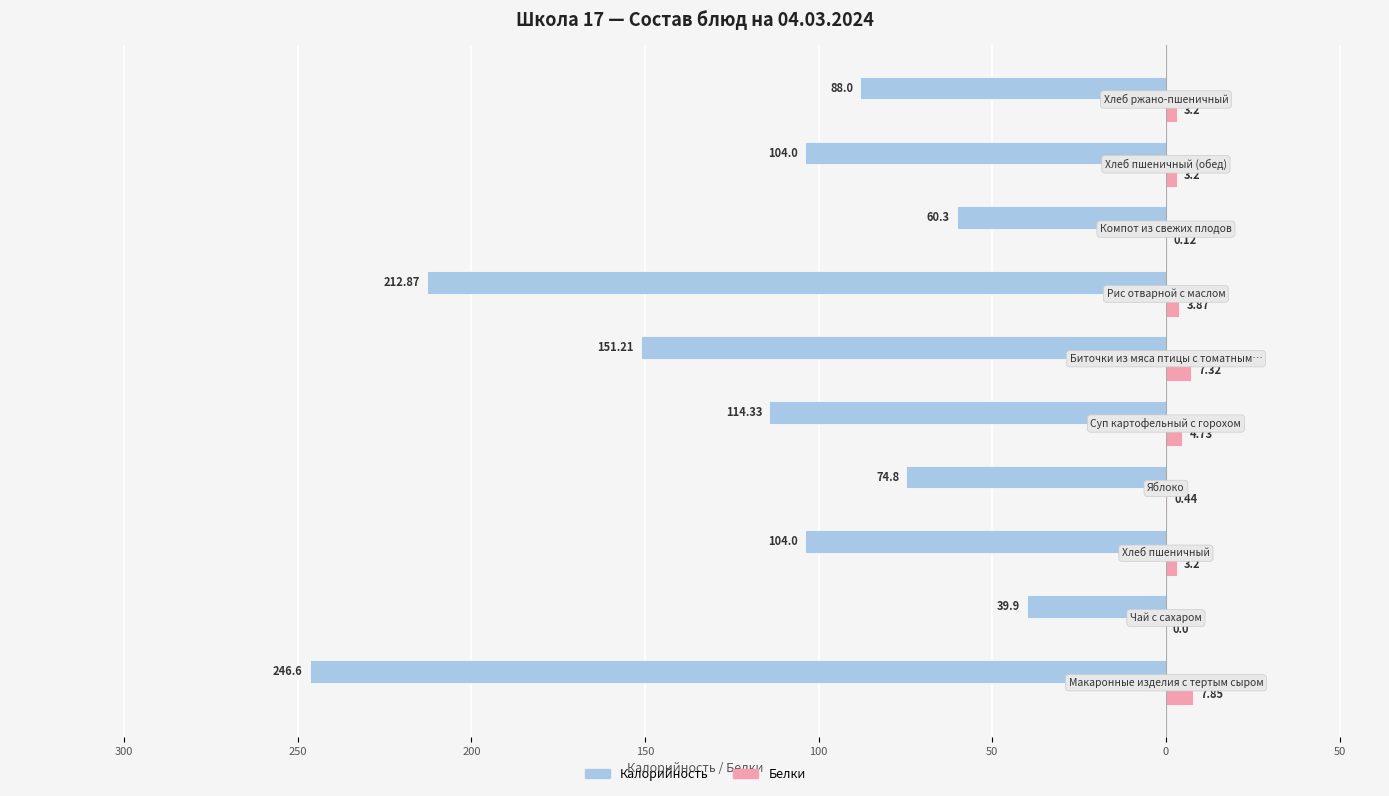

What are all the series names shown in the legend?

Калорийность, Белки